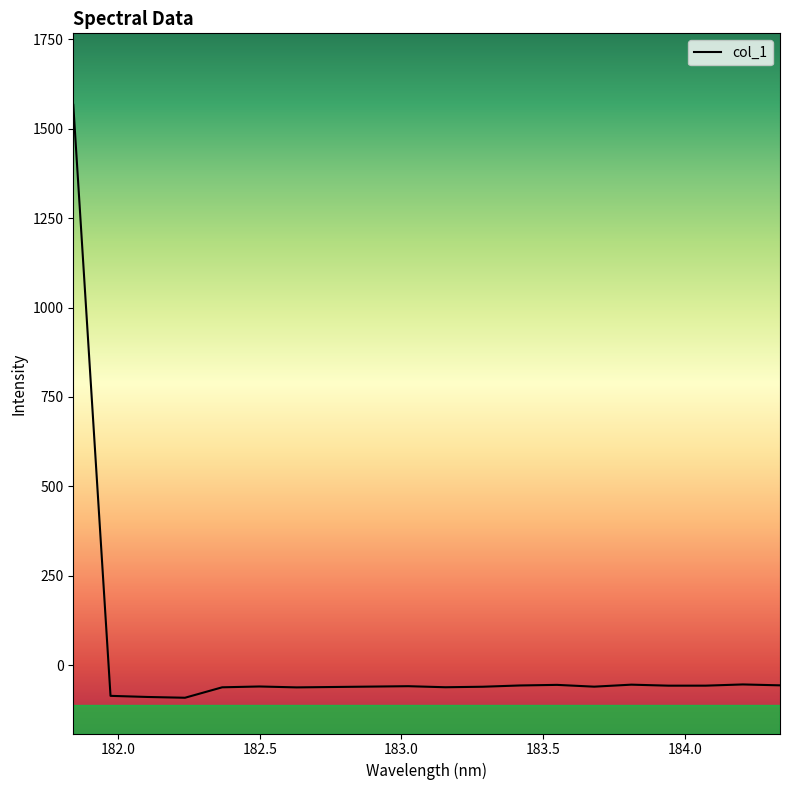

What is the maximum value shown in the chart?

1567.2